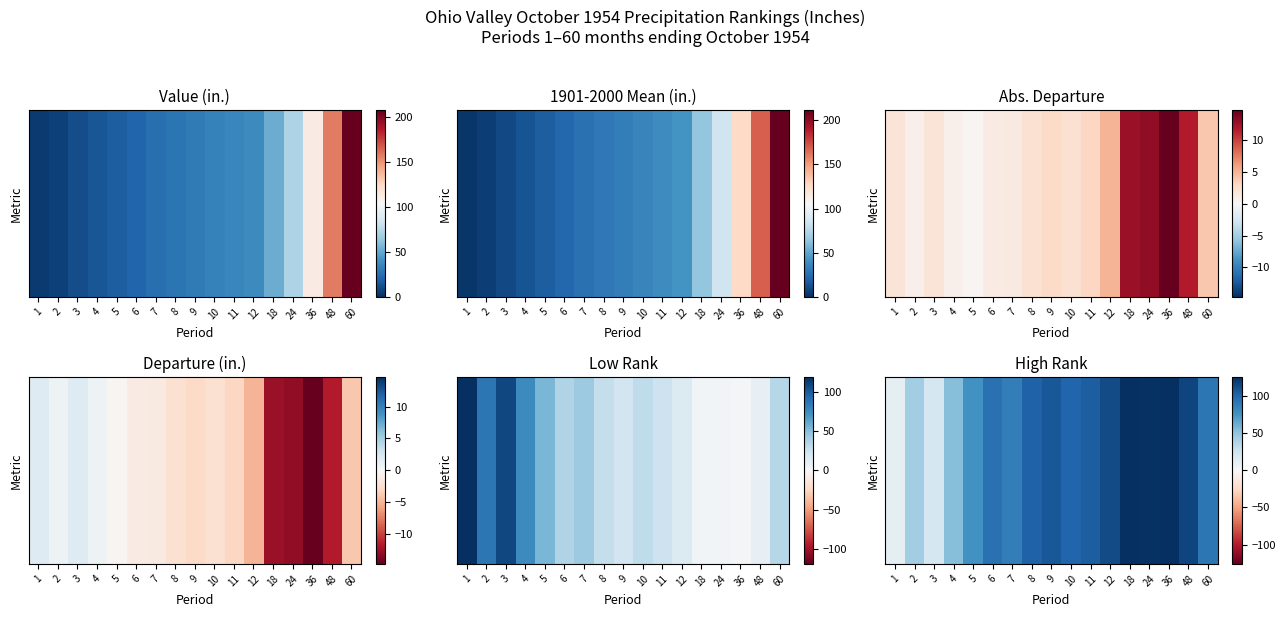

Where does the data first go above 100?

8